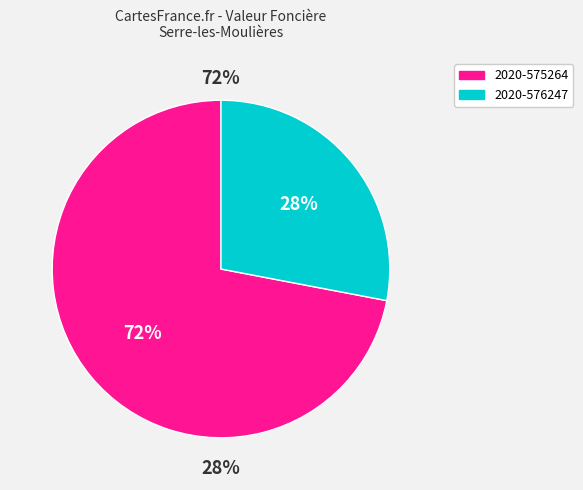

Which category accounts for the majority?

2020-575264